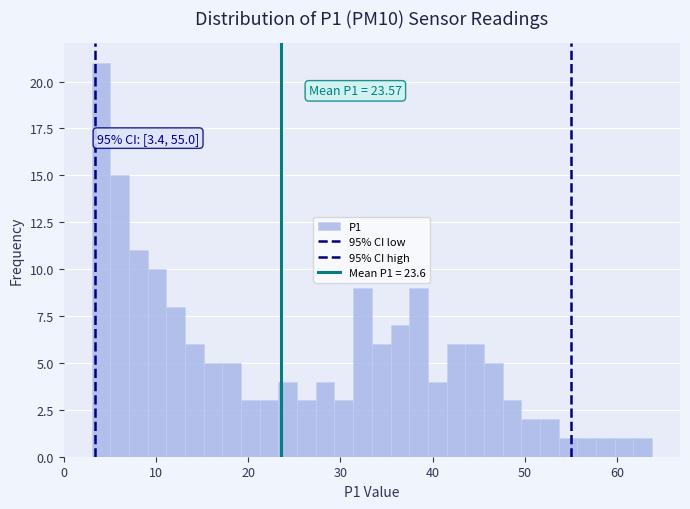

Around what value on the x-axis is the tallest bar? Give the approximate position of its centre, as read against the axis.

4